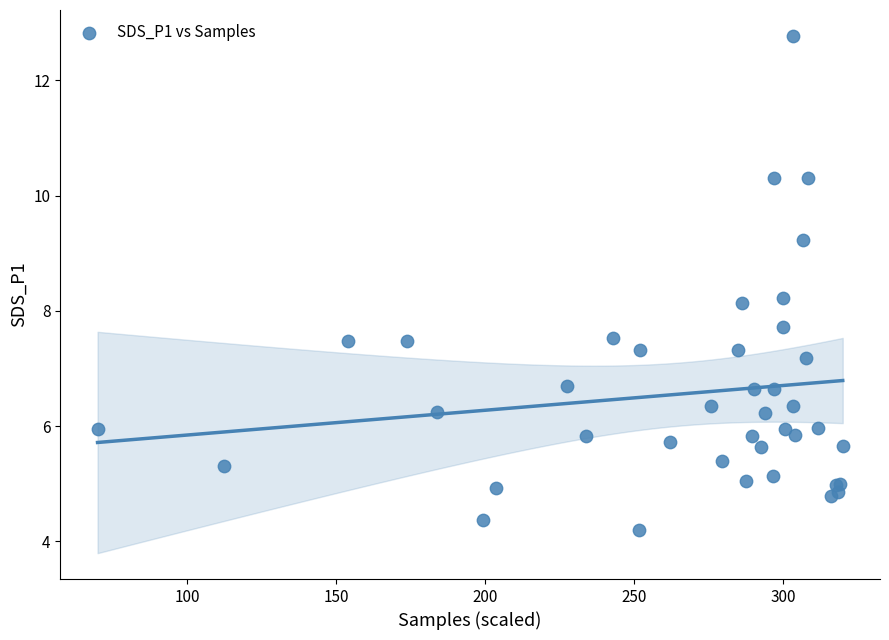

What Y value in the scatter plot is closest to 8?

8.1